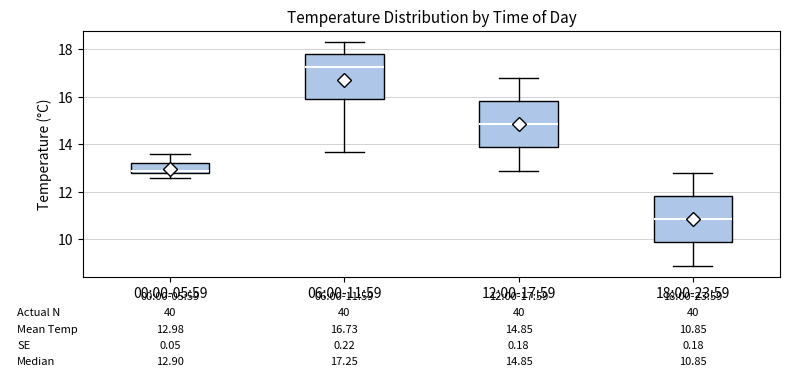

Which box's median line is the highest?

06:00-11:59